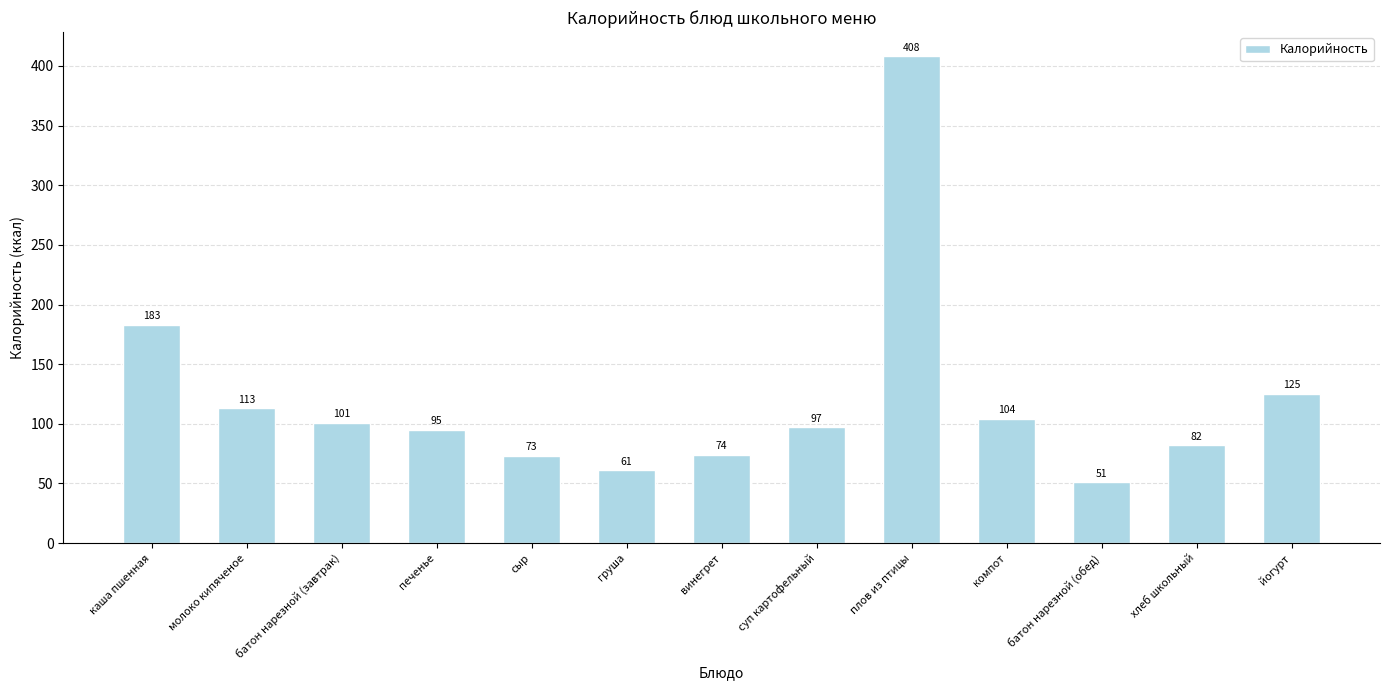

What is the difference between the values at груша and каша пшенная?

122